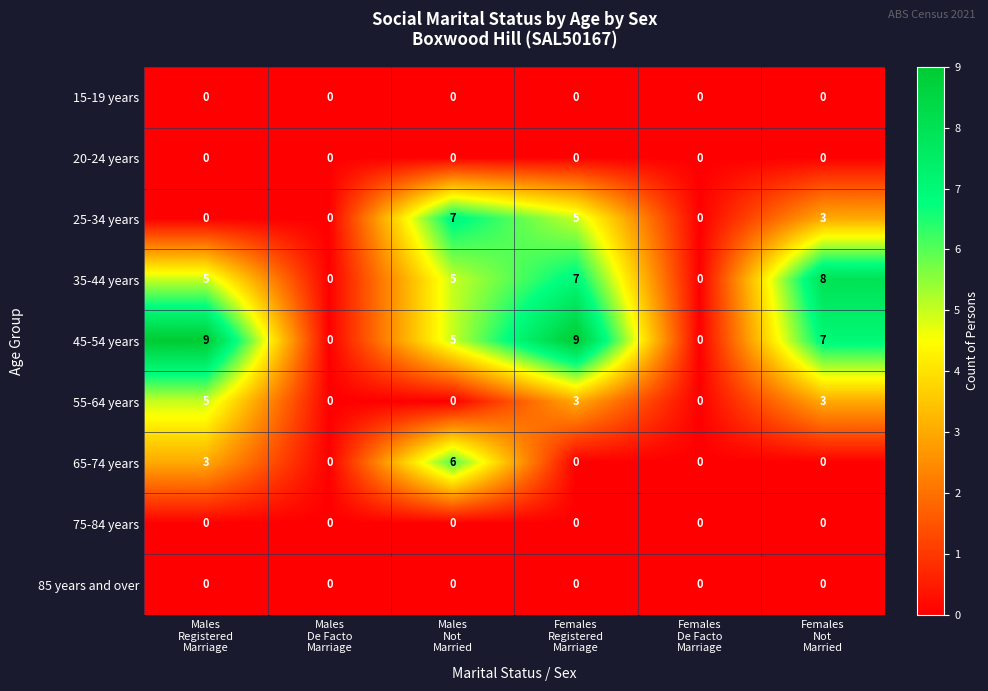

What is the difference between the highest and lowest values at Females
Registered
Marriage?

9